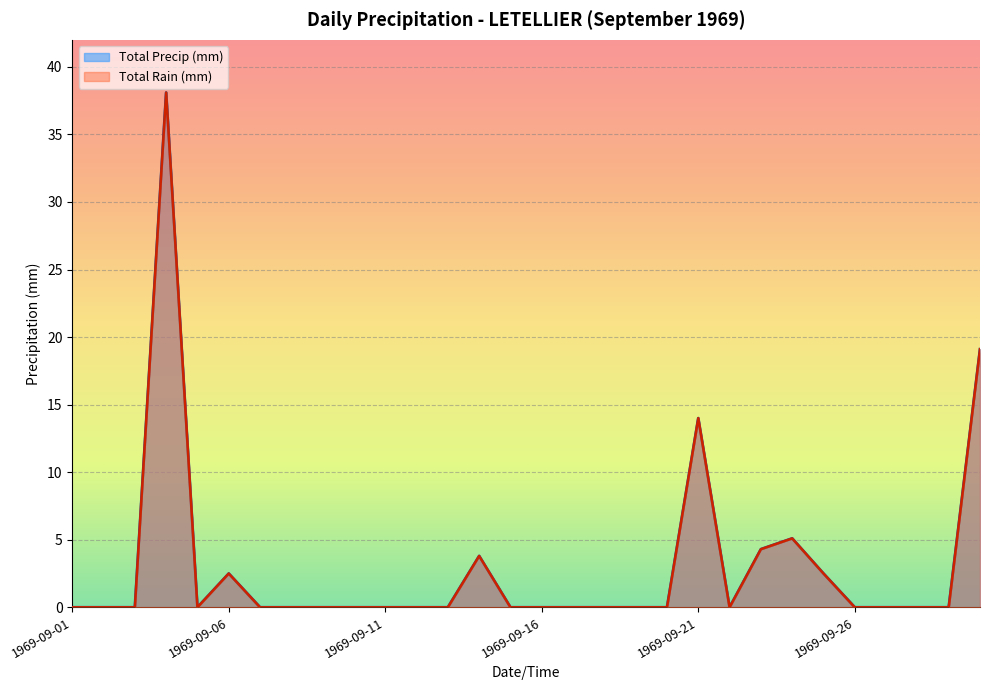

True or false: Total Rain (mm) has more than 1 points higher than both neighbors.

True